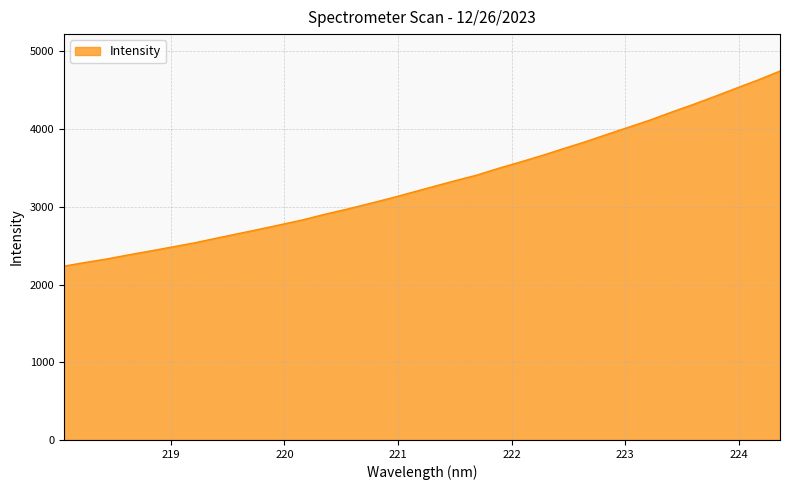

What is the minimum value shown in the chart?

2237.2